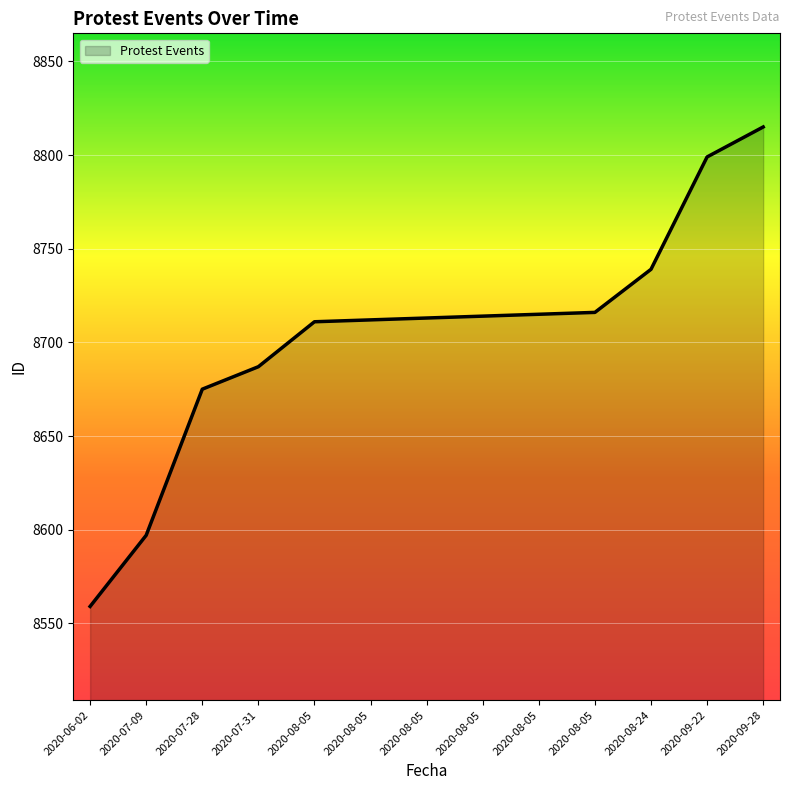

What is the smallest value displayed?

8559